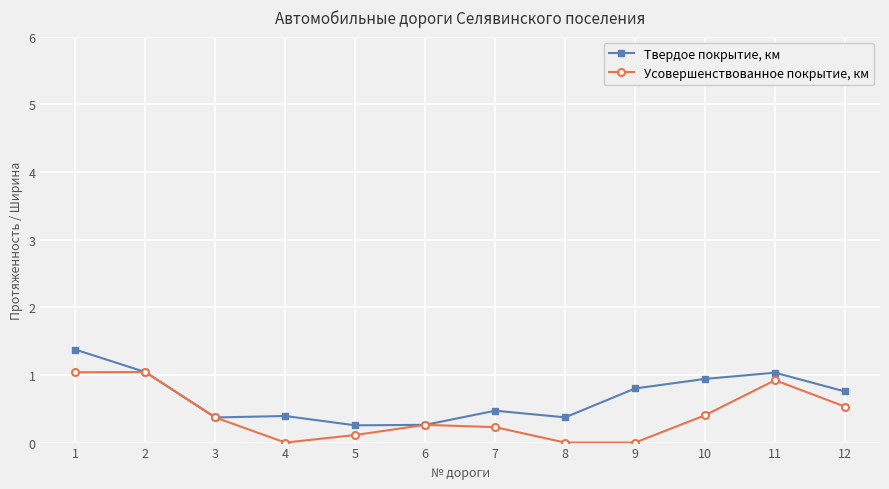

True or false: Твердое покрытие, км has more than 0 interior local peaks.

True